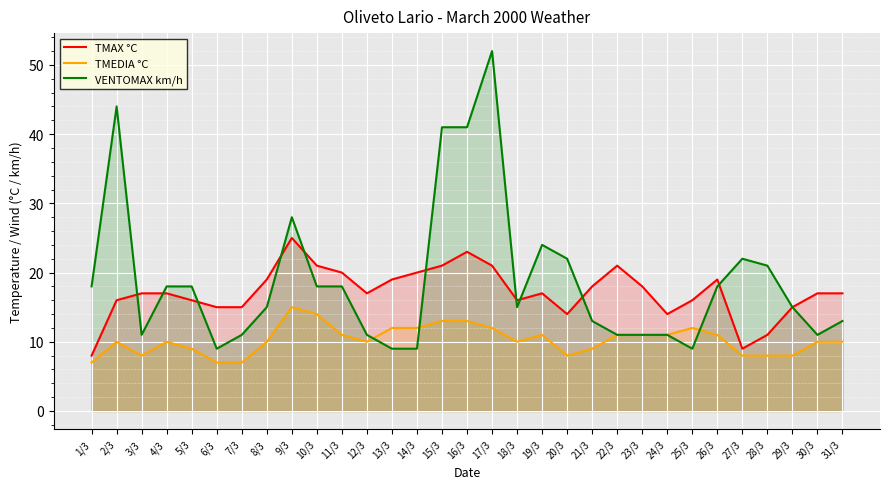

True or false: TMEDIA °C and TMAX °C intersect in this chart.

False